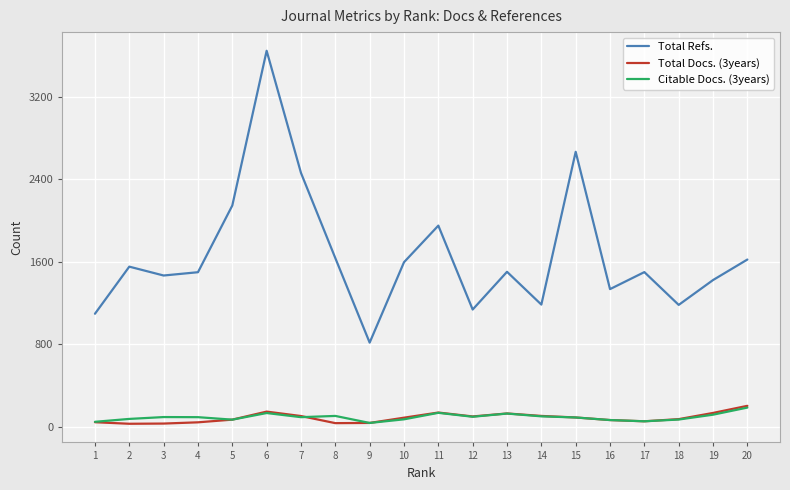

True or false: Total Docs. (3years) and Total Refs. intersect in this chart.

False